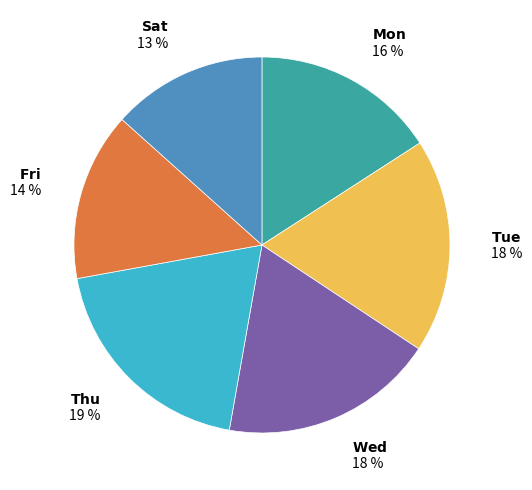

To the nearest percent, what is the difference between the largest and smallest slice percentages?

6%